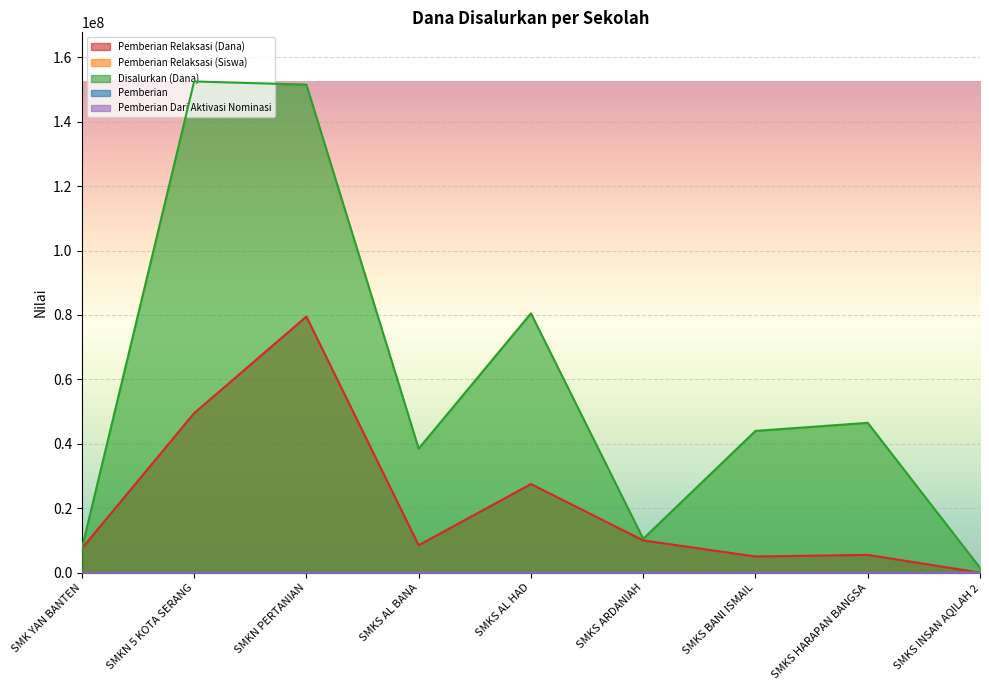

True or false: Pemberian Dari Aktivasi Nominasi has more than 2 points higher than both neighbors.

True